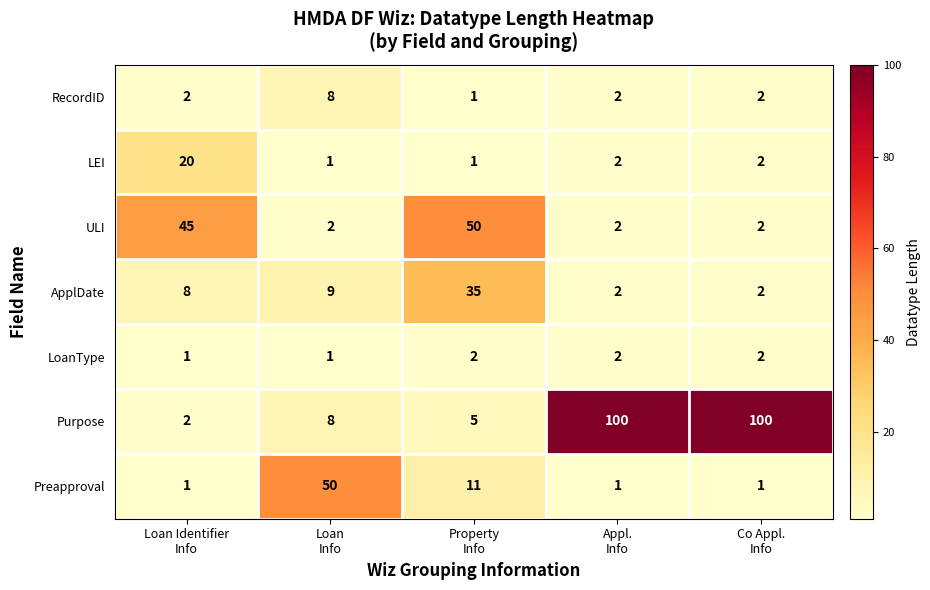

How many distinct data groups are displayed?

7